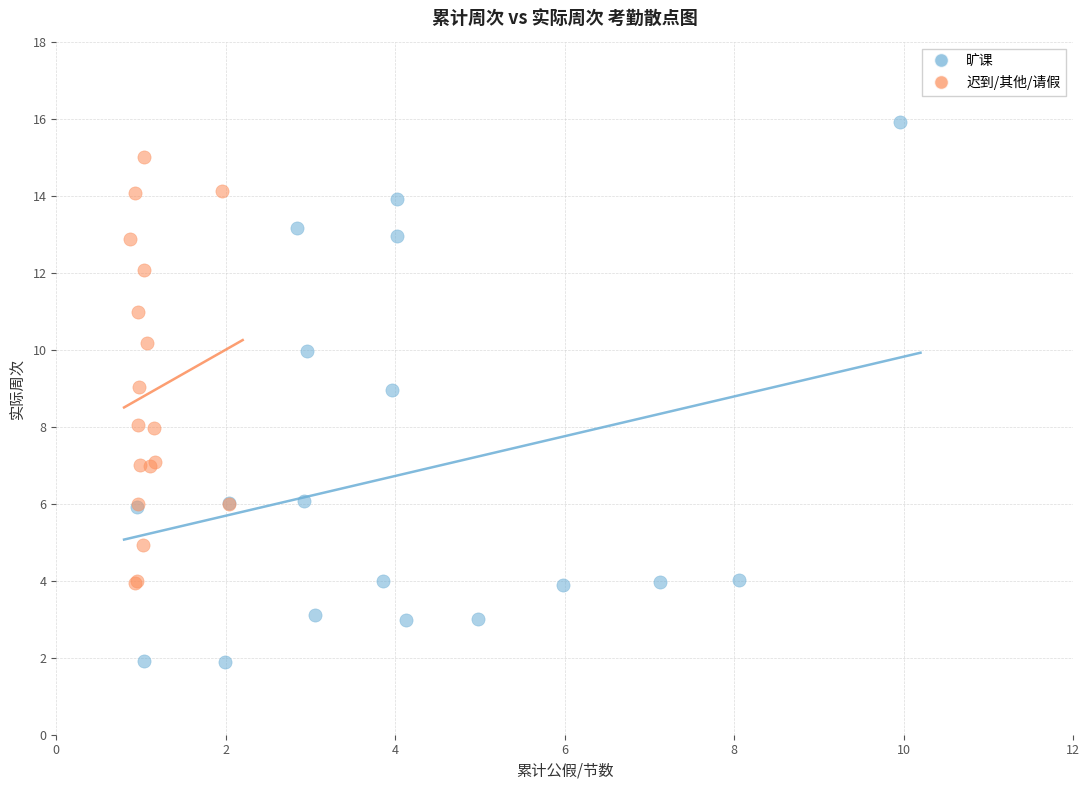

Which series has the widest spread of Y values?

旷课